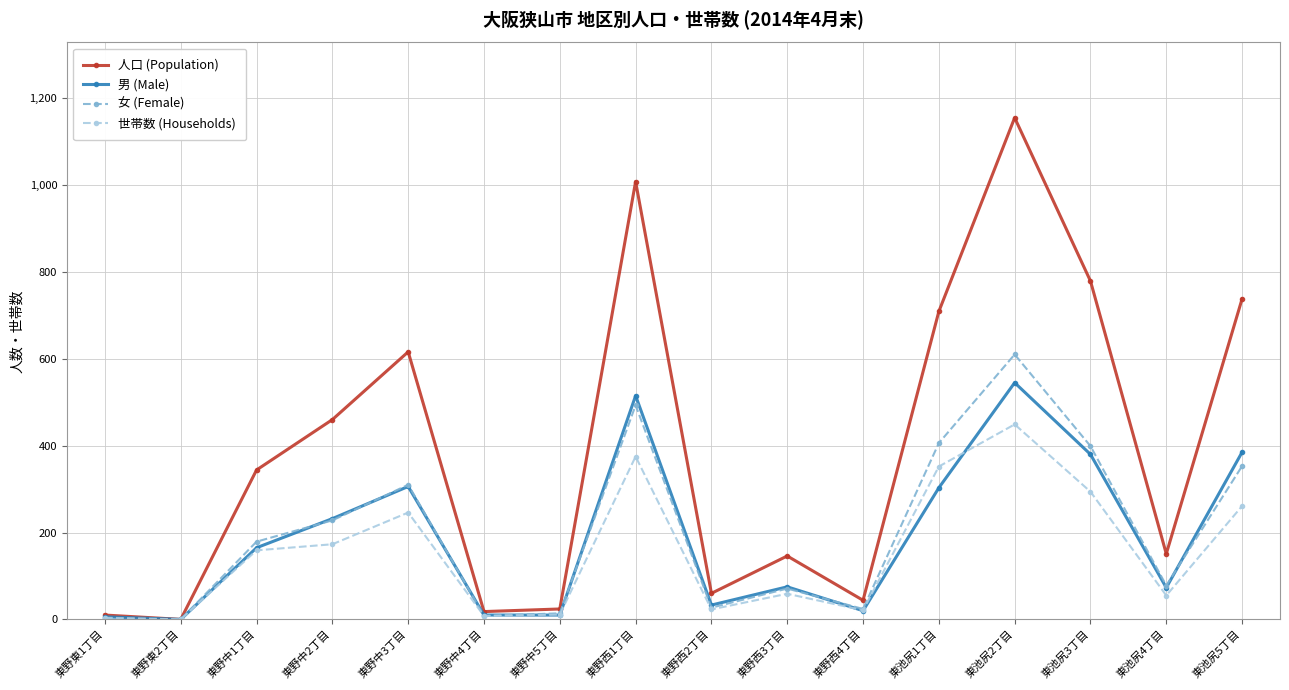

Rank the series by their maximum value, from lowest to highest.

世帯数 (Households), 男 (Male), 女 (Female), 人口 (Population)